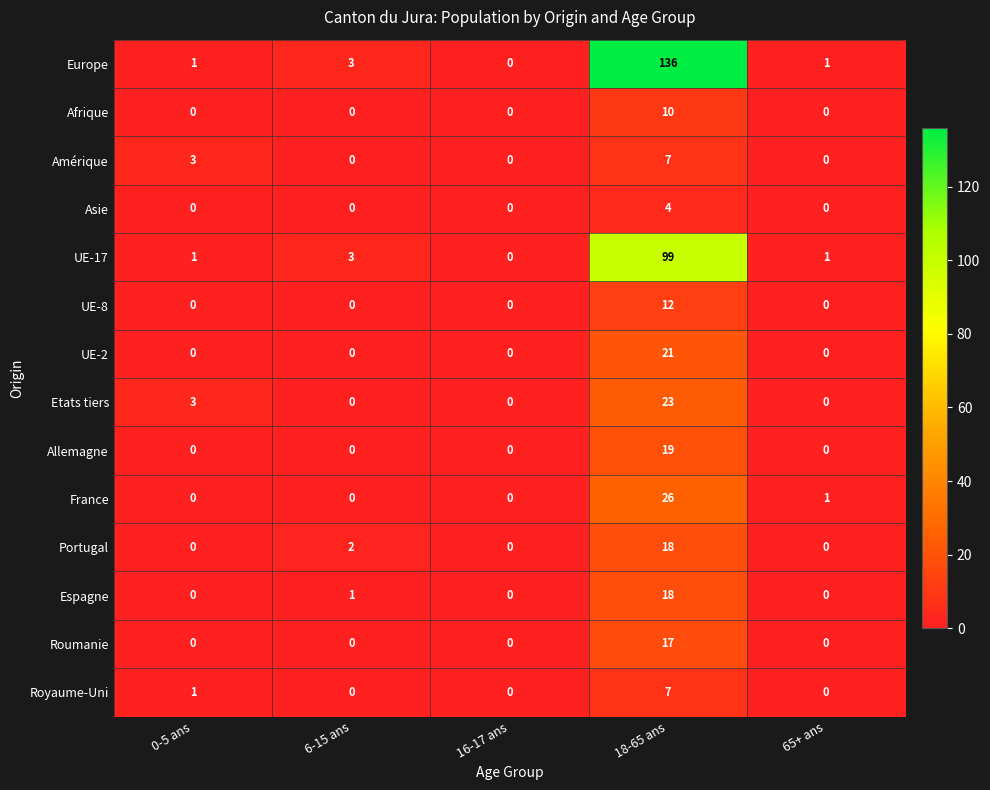

Count the number of data series in this chart.

14